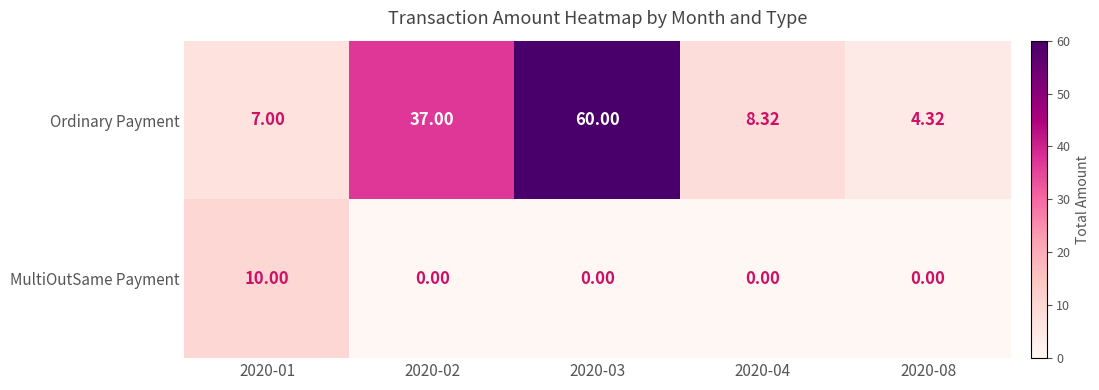

Rank the series by their maximum value, from highest to lowest.

Ordinary Payment, MultiOutSame Payment